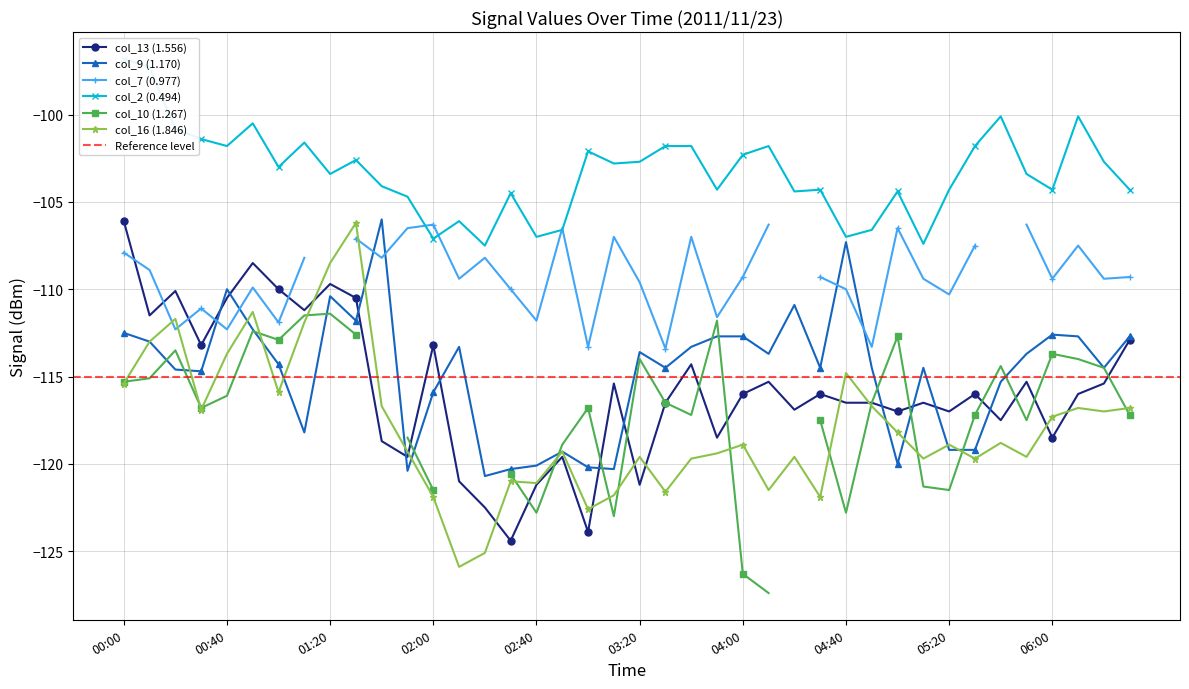

What is the highest value of the col_16 (1.846) series?

-106.2